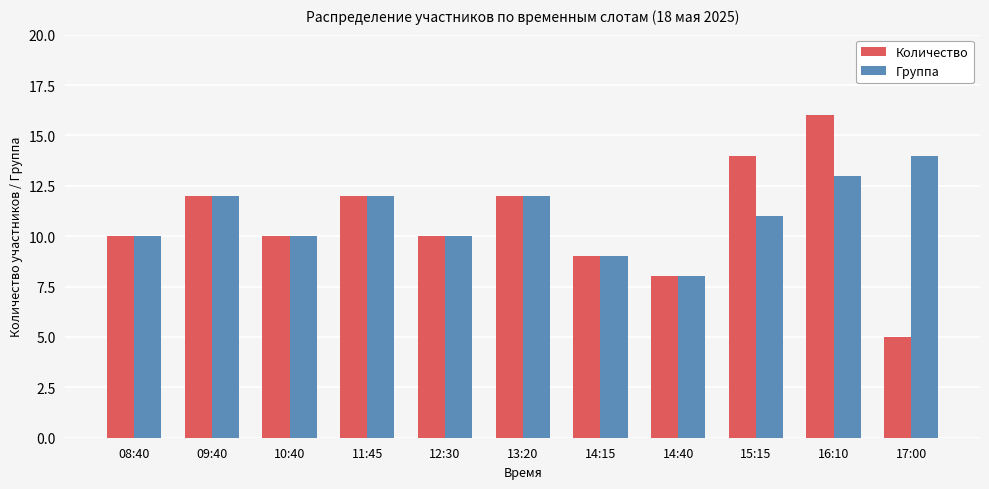

How many series are shown in this chart?

2